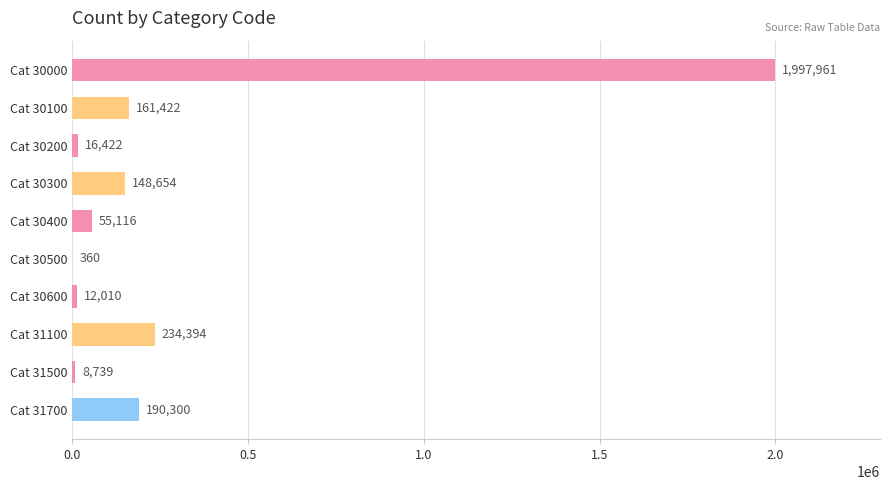

Reading bottom to top, extract all data points from this chart.

Cat 31700=190300	Cat 31500=8739	Cat 31100=234394	Cat 30600=12010	Cat 30500=360	Cat 30400=55116	Cat 30300=148654	Cat 30200=16422	Cat 30100=161422	Cat 30000=1997961